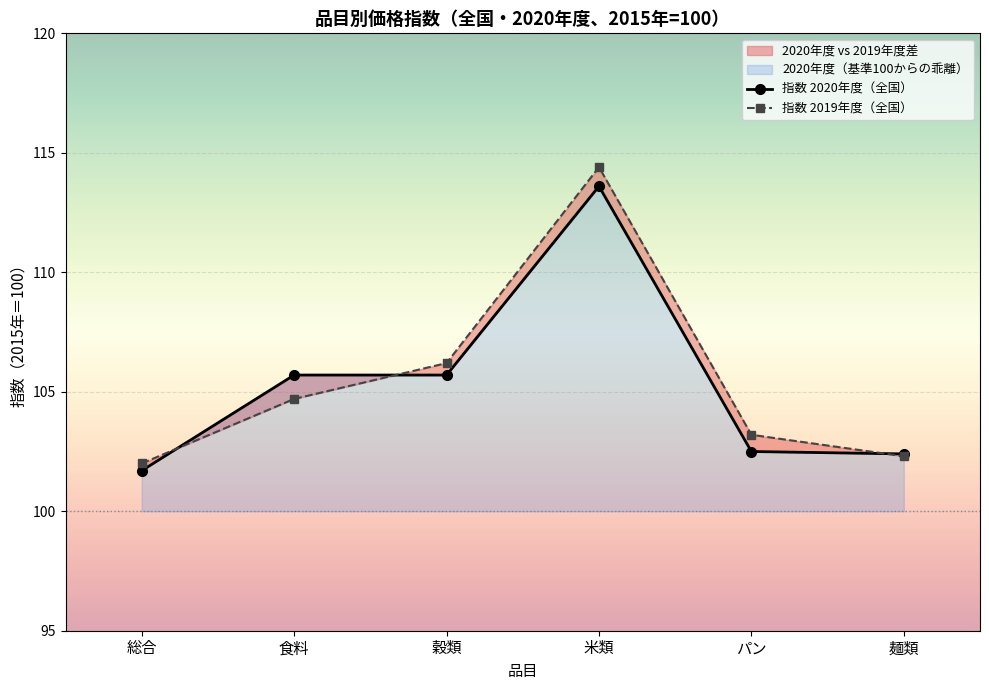

What is the minimum value for 指数 2020年度（全国）?

101.7